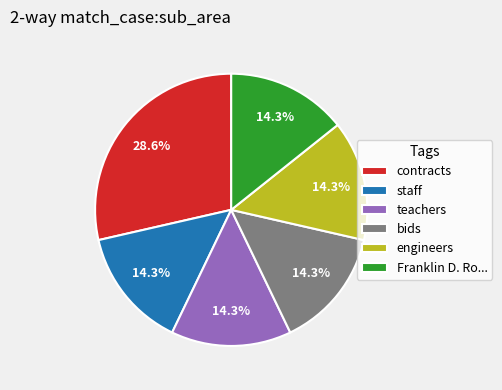

What portion of the pie excludes teachers?

85.7%